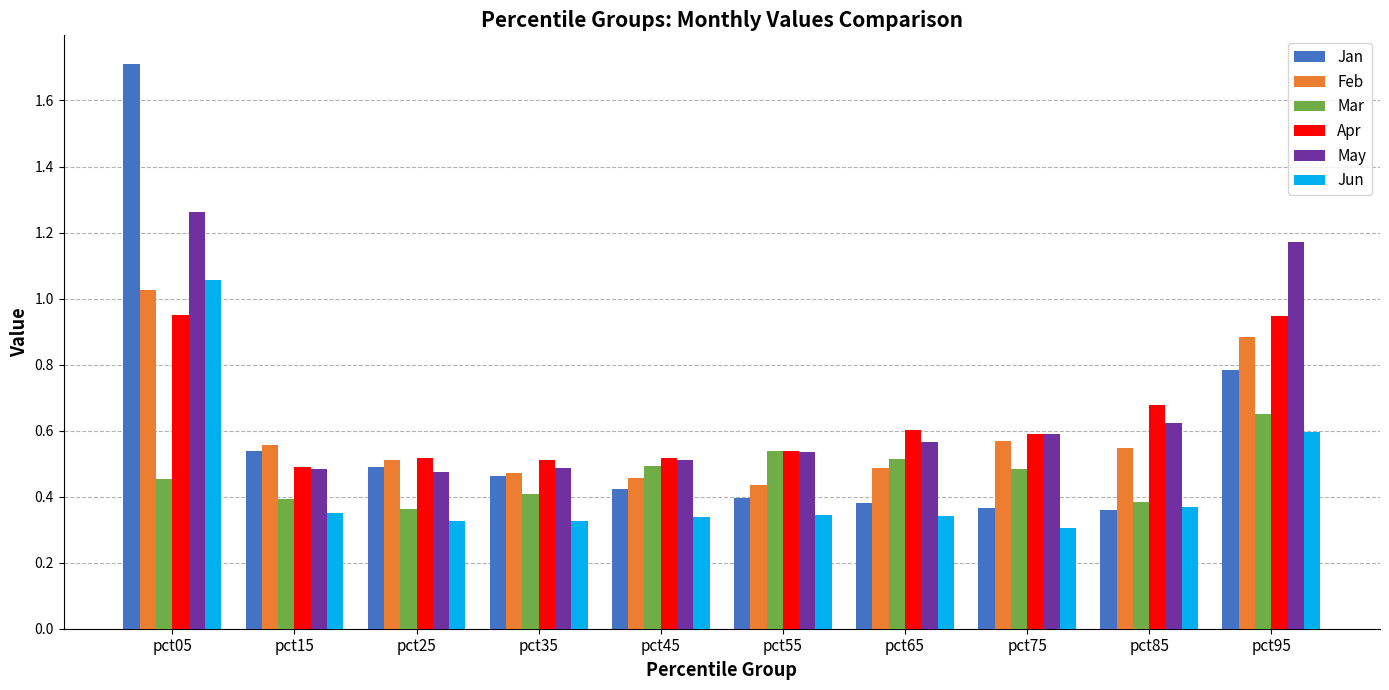

Are the bars horizontal?

No